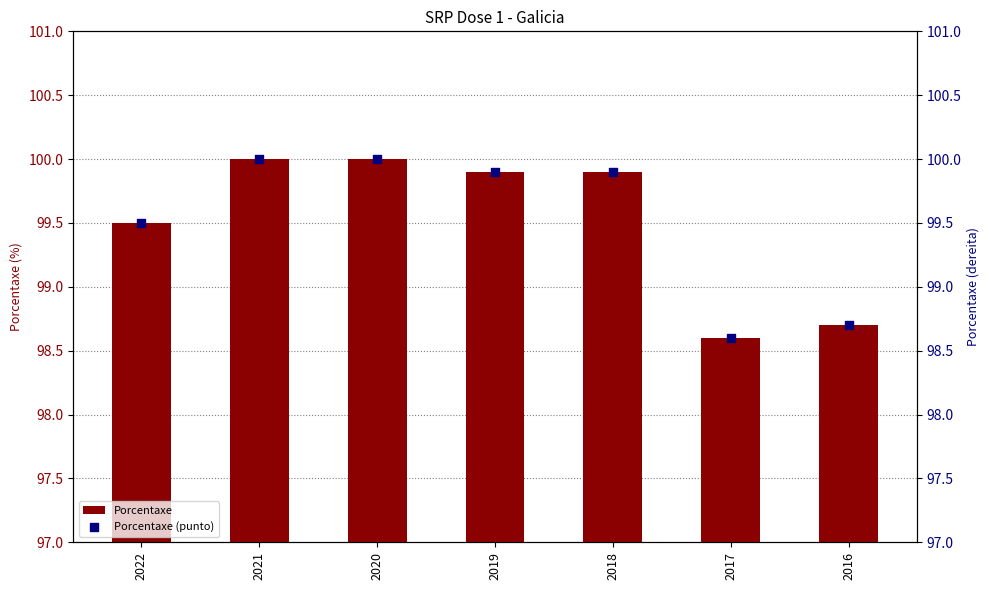

At how many categories does at least one series exceed 99?

5